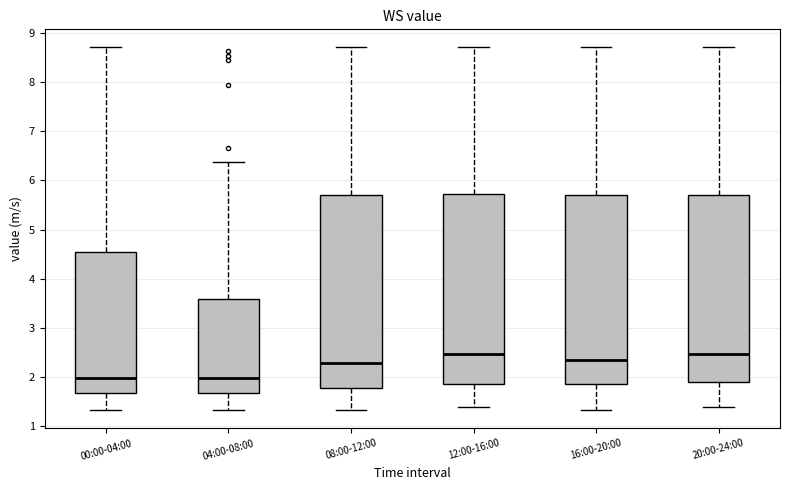

Where does the upper whisker of the box for 08:00-12:00 end on the y-axis? The values are not printed on the chart, so give them approximately, as read against the axis.

8.7